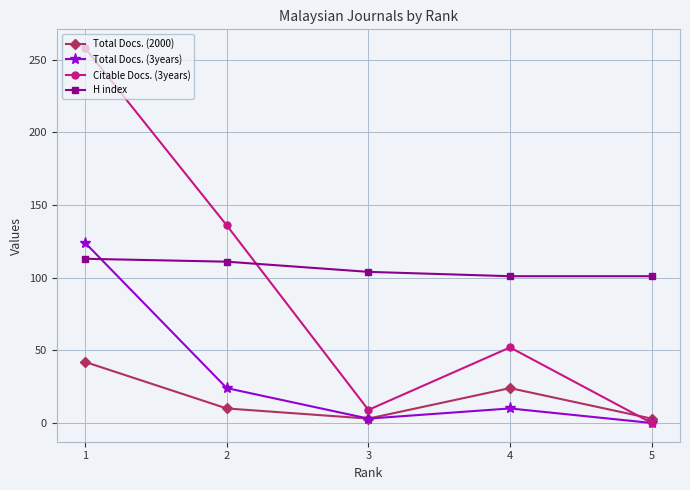

Rank the series by their average value, from highest to lowest.

H index, Citable Docs. (3years), Total Docs. (3years), Total Docs. (2000)